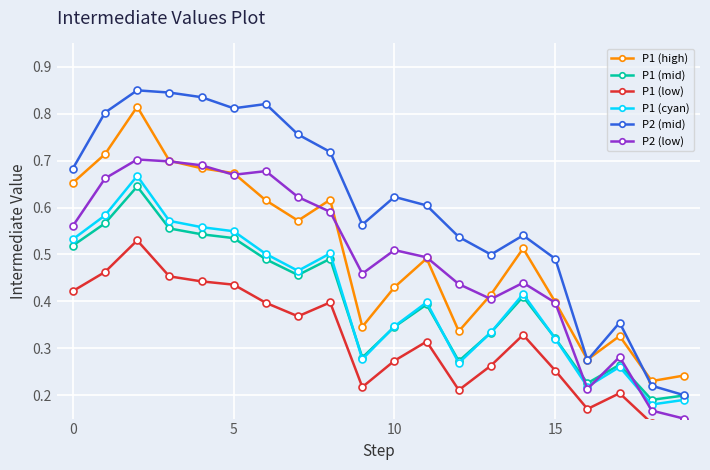

Reading left to right, extract all data points from this chart.

P1 (high): 0.7	0.7	0.8	0.7	0.7	0.7	0.6	0.6	0.6	0.3	0.4	0.5	0.3	0.4	0.5	0.4	0.3	0.3	0.2	0.2
P1 (mid): 0.5	0.6	0.6	0.6	0.5	0.5	0.5	0.5	0.5	0.3	0.3	0.4	0.3	0.3	0.4	0.3	0.2	0.3	0.2	0.2
P1 (low): 0.4	0.5	0.5	0.5	0.4	0.4	0.4	0.4	0.4	0.2	0.3	0.3	0.2	0.3	0.3	0.3	0.2	0.2	0.1	0.1
P1 (cyan): 0.5	0.6	0.7	0.6	0.6	0.5	0.5	0.5	0.5	0.3	0.3	0.4	0.3	0.3	0.4	0.3	0.2	0.3	0.2	0.2
P2 (mid): 0.7	0.8	0.9	0.8	0.8	0.8	0.8	0.8	0.7	0.6	0.6	0.6	0.5	0.5	0.5	0.5	0.3	0.4	0.2	0.2
P2 (low): 0.6	0.7	0.7	0.7	0.7	0.7	0.7	0.6	0.6	0.5	0.5	0.5	0.4	0.4	0.4	0.4	0.2	0.3	0.2	0.2